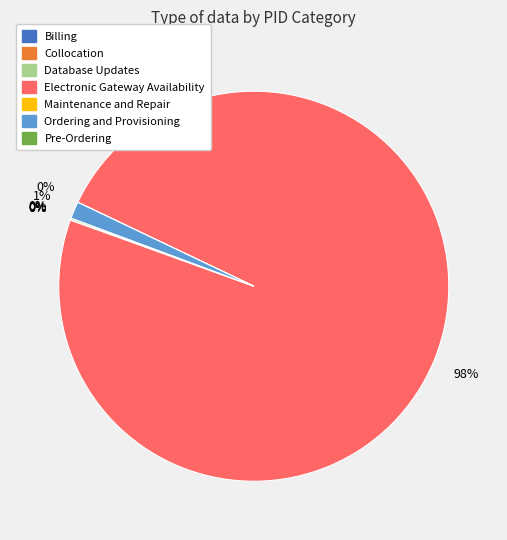

Is there any slice that represents more than half of the pie?

Yes